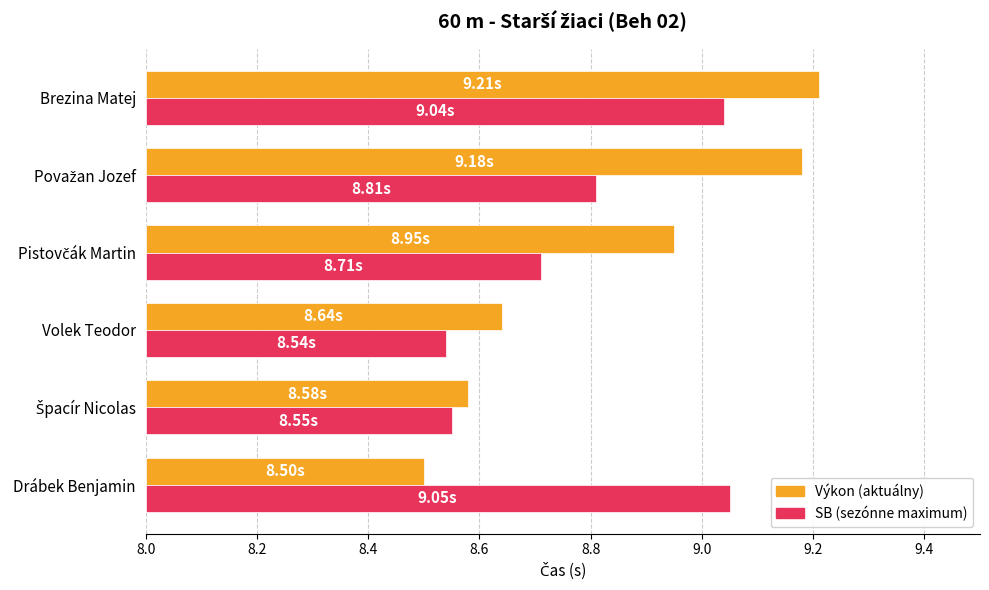

List the series in order of their peak value, highest first.

Výkon, SB